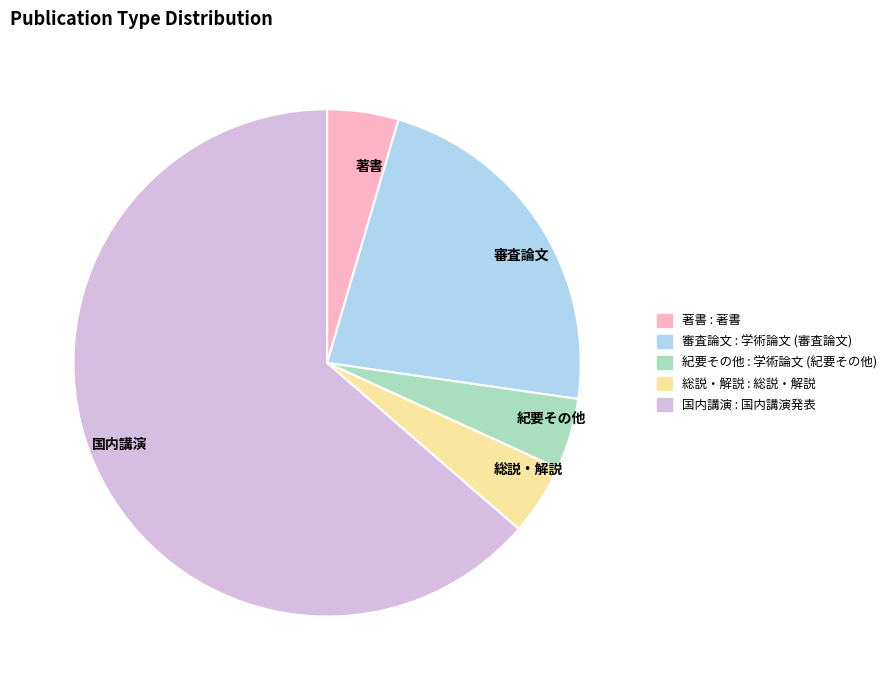

Does any single category account for the majority?

Yes